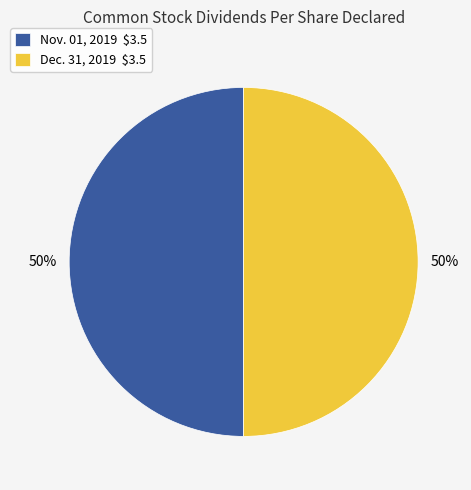

The Dec. 31, 2019 $3.5 slice represents 62% of the pie. True or false?

False